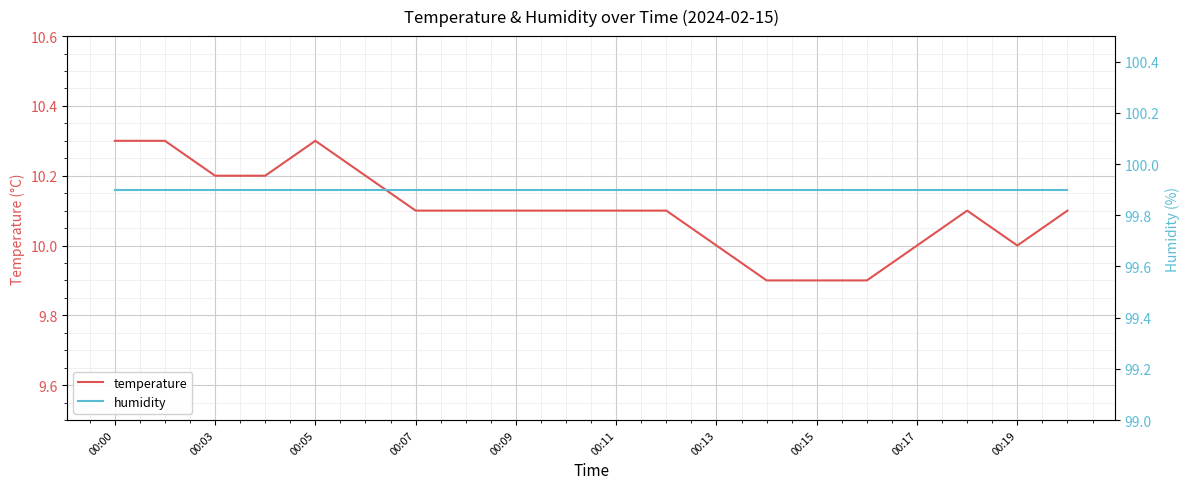

What is the greatest value displayed?

99.9